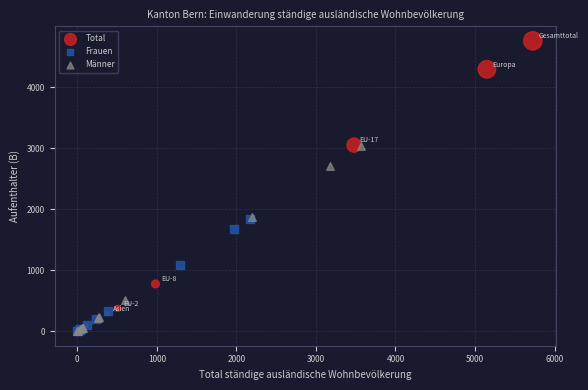

Which series contains the highest Y value?

Total